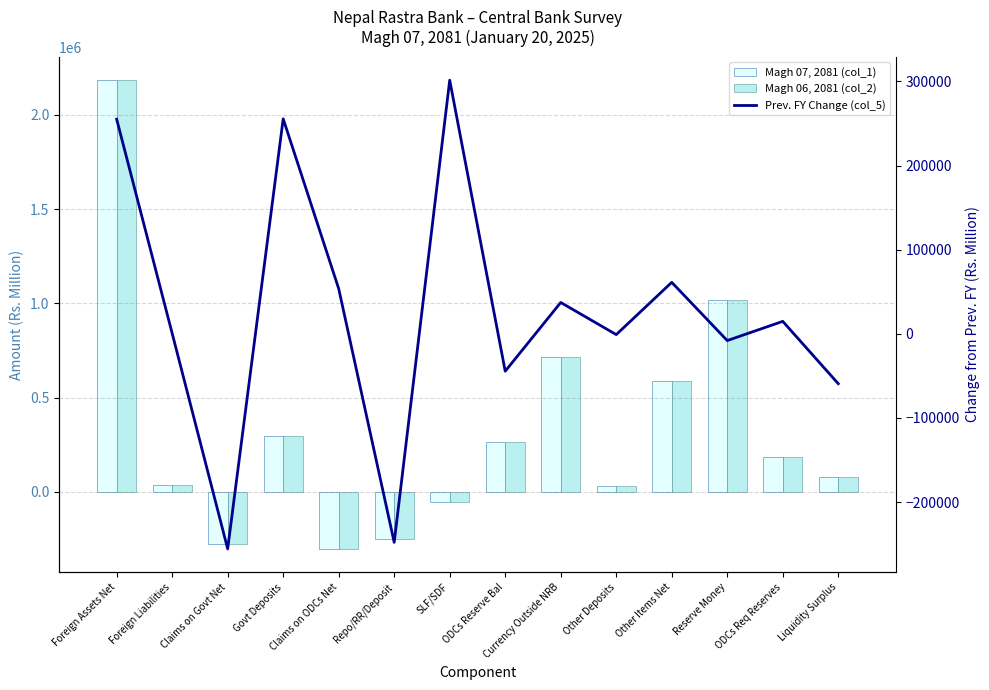

Is the value of Magh 07, 2081 (col_1) at Repo/RR/Deposit greater than the value of Prev. FY Change (col_5) at Other Items Net?

No